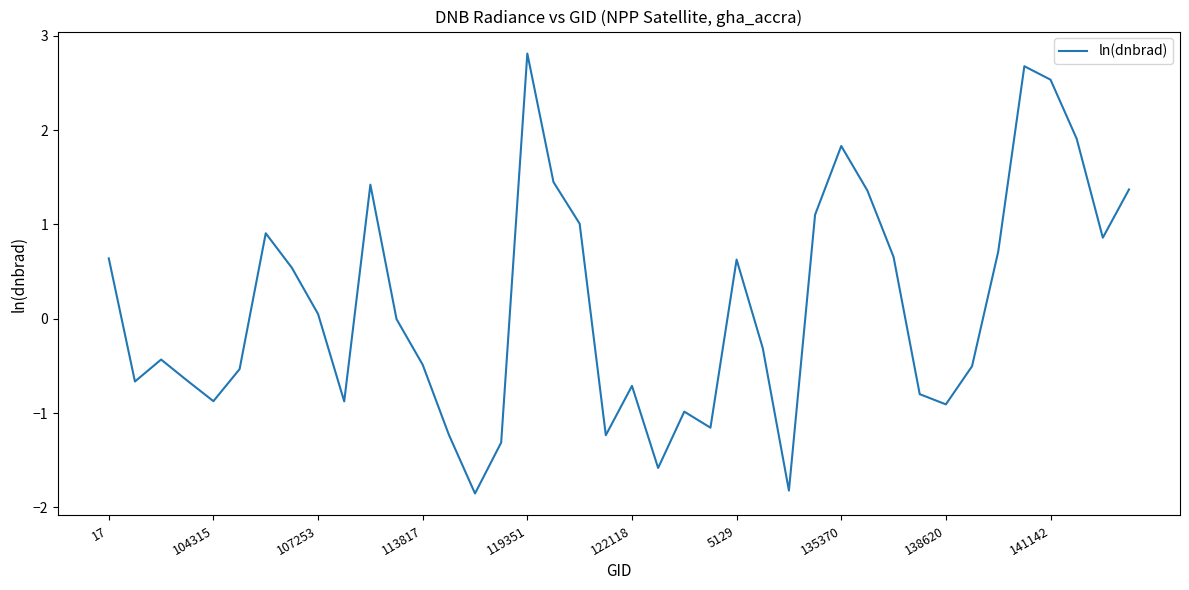

What is the difference between the maximum and minimum values?

4.7